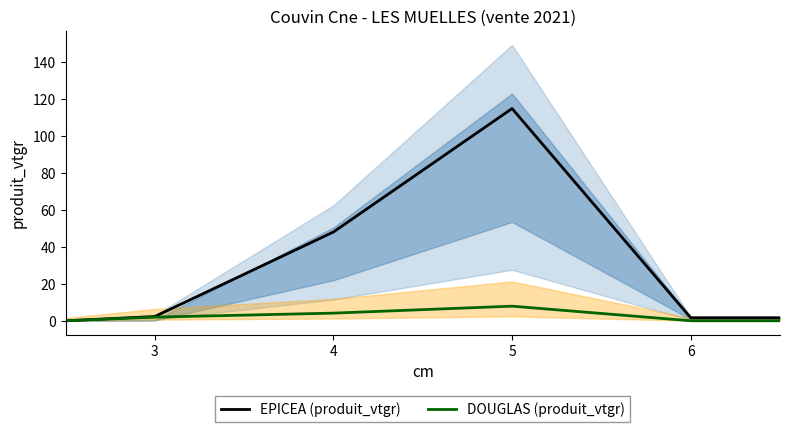

List the series in order of their peak value, highest first.

EPICEA (produit_vtgr), DOUGLAS (produit_vtgr)